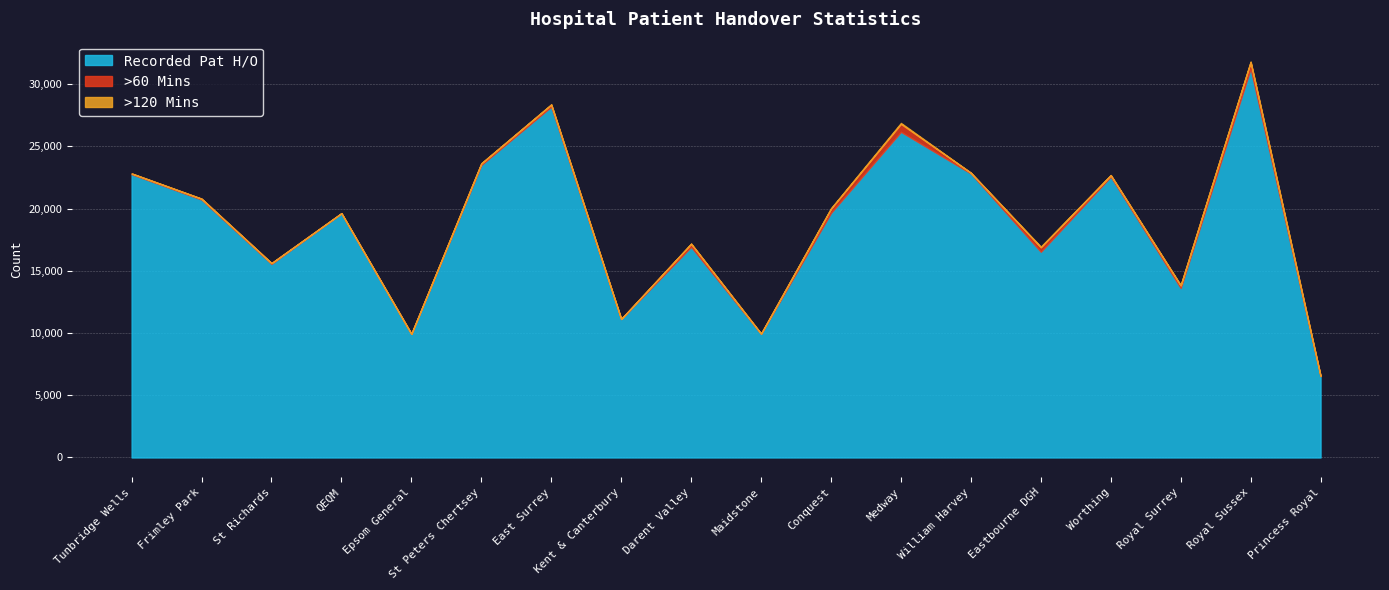

In >120 Mins, how many points are lower than both neighbors (excluding endpoints)?

6